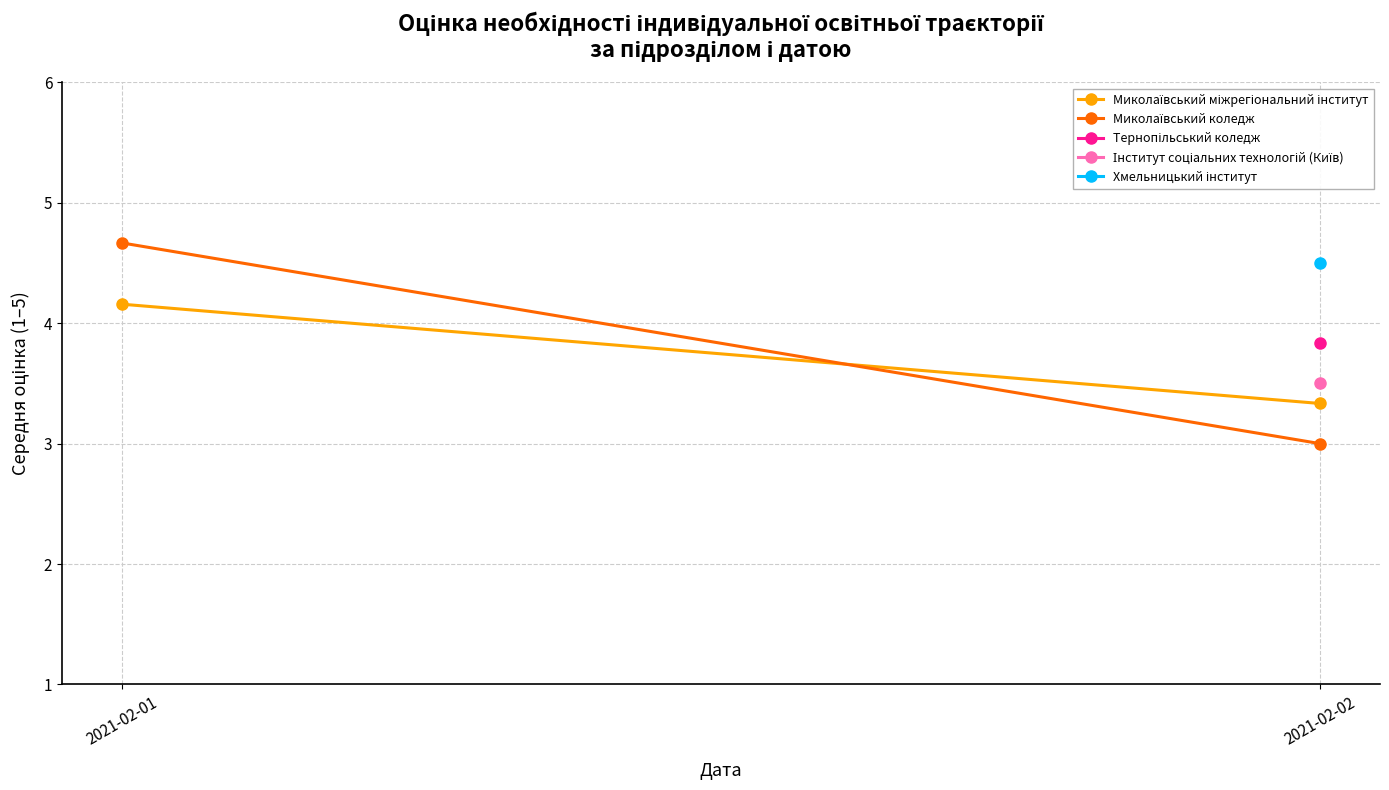

The value of Миколаївський коледж at 2021-02-02 is 5.0. True or false?

False